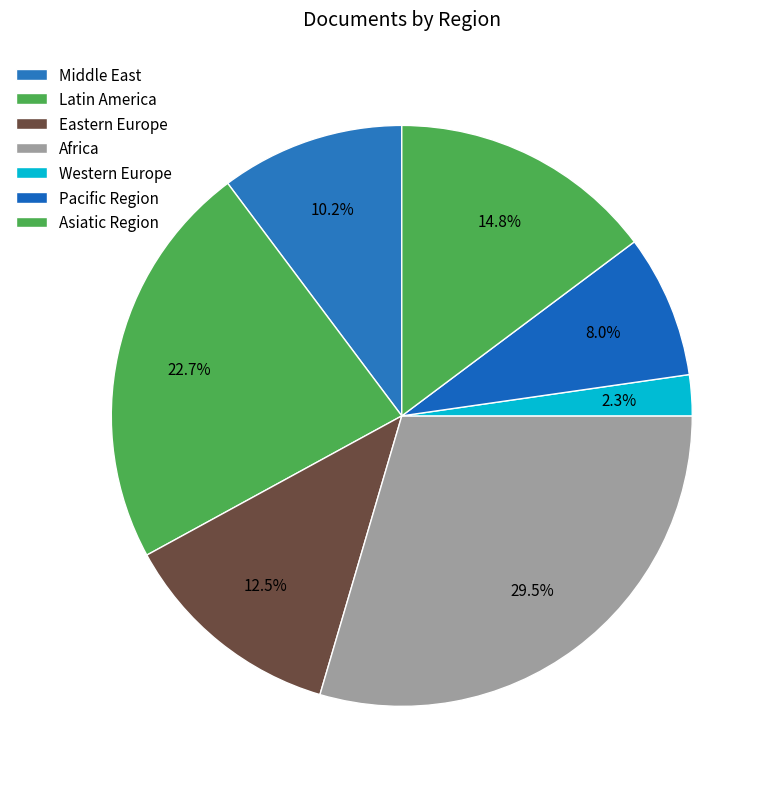

Count the number of slices in the pie.

7